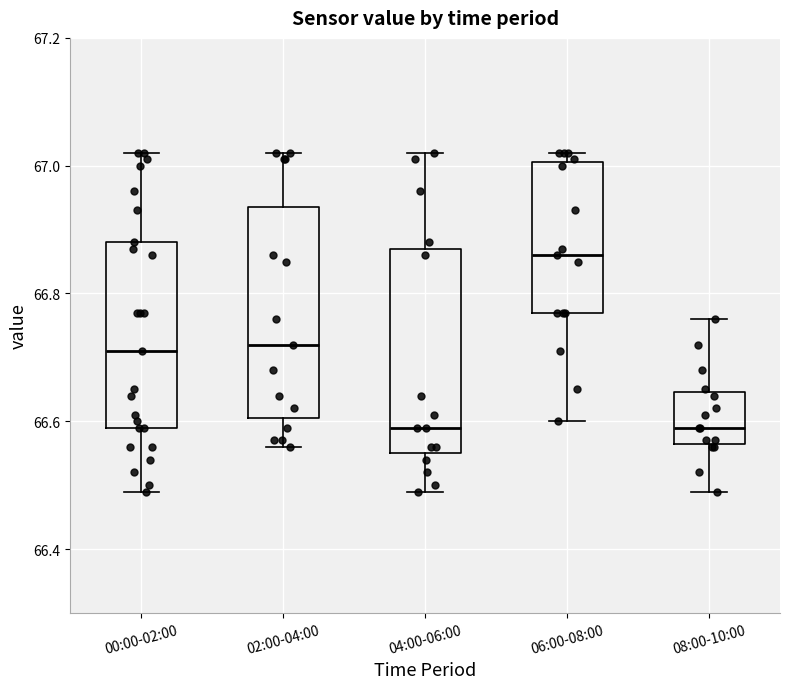

Where does the lower whisker of the box for 06:00-08:00 end on the y-axis? The values are not printed on the chart, so give them approximately, as read against the axis.

66.60